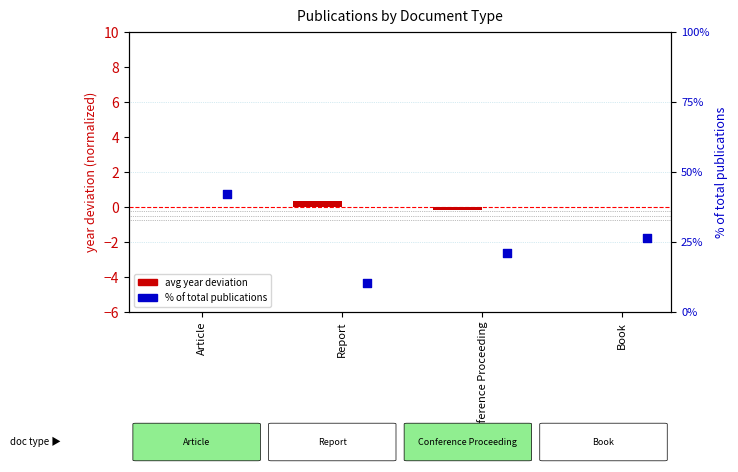

What is the total value across all series at Report?

10.9